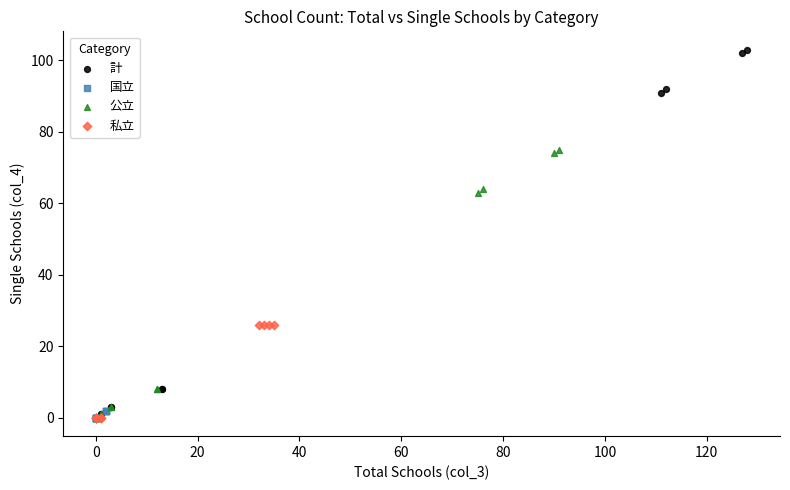

Which series has the largest Y range (max minus min)?

計